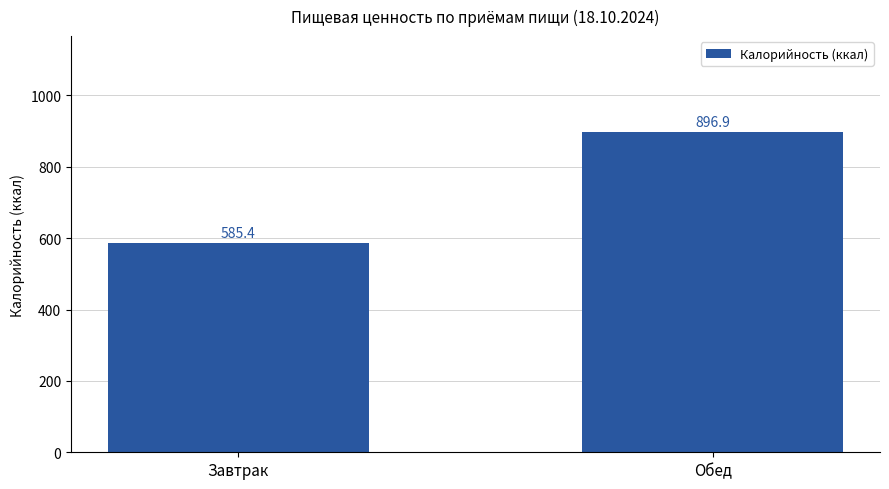

At which label does the data first exceed 896?

Обед